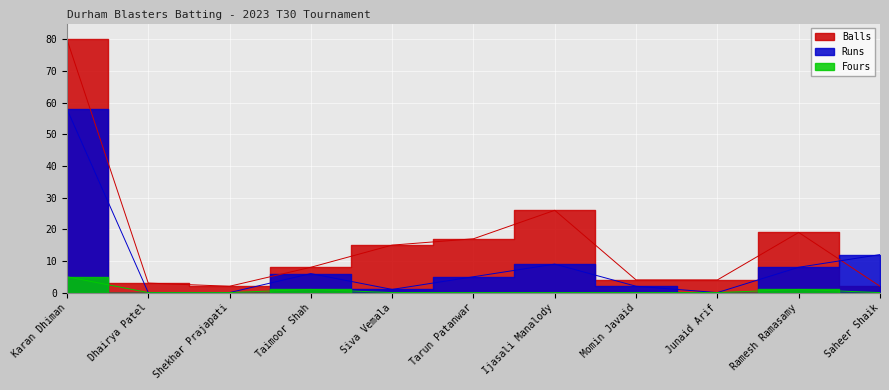

What is the maximum value for Fours?

5